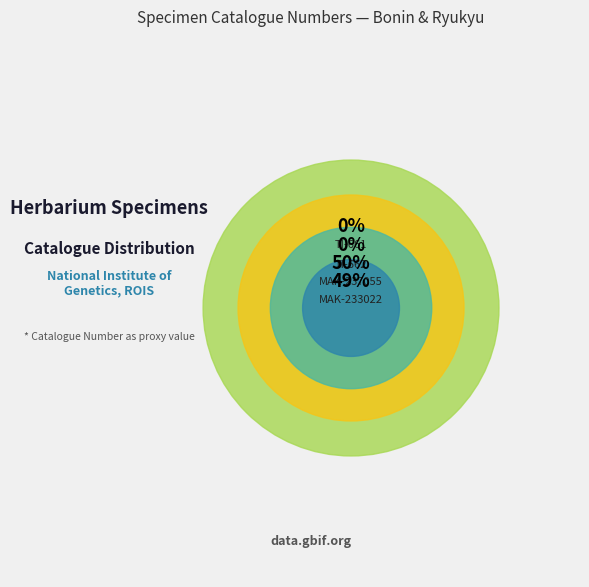

Combined, do MAK-233022 and TI-662 account for over 50%?

No